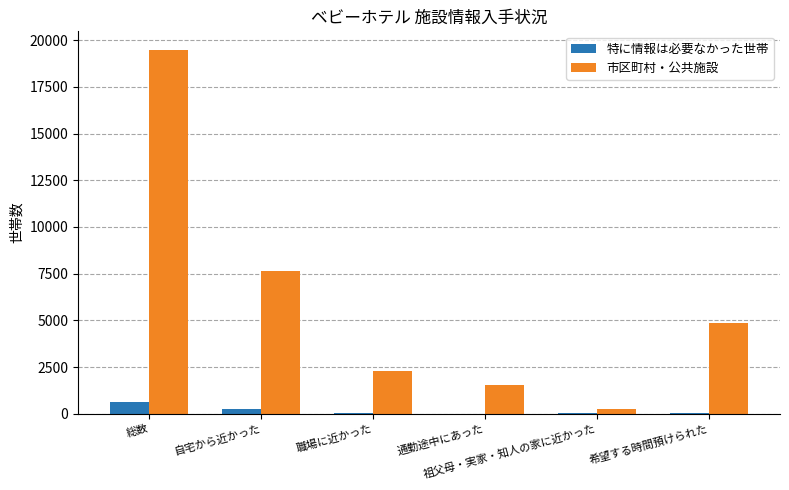

What is the difference between the 特に情報は必要なかった世帯 values at 総数 and 祖父母・実家・知人の家に近かった?

562